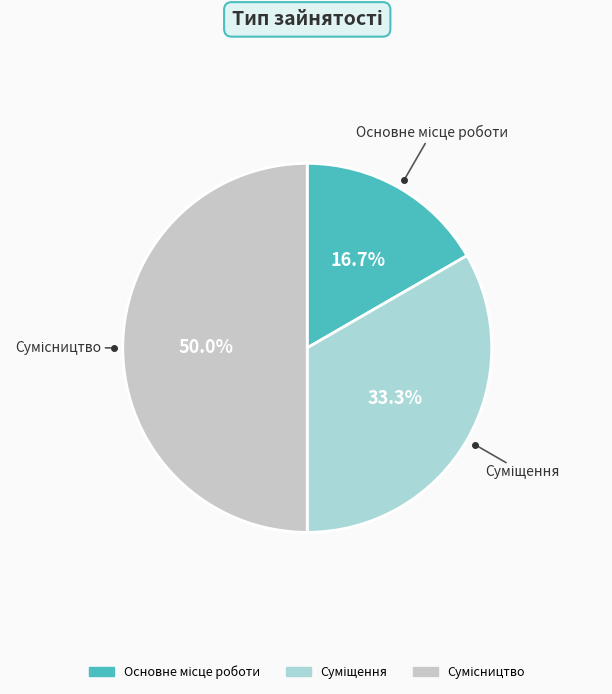

How many segments does this pie chart have?

3